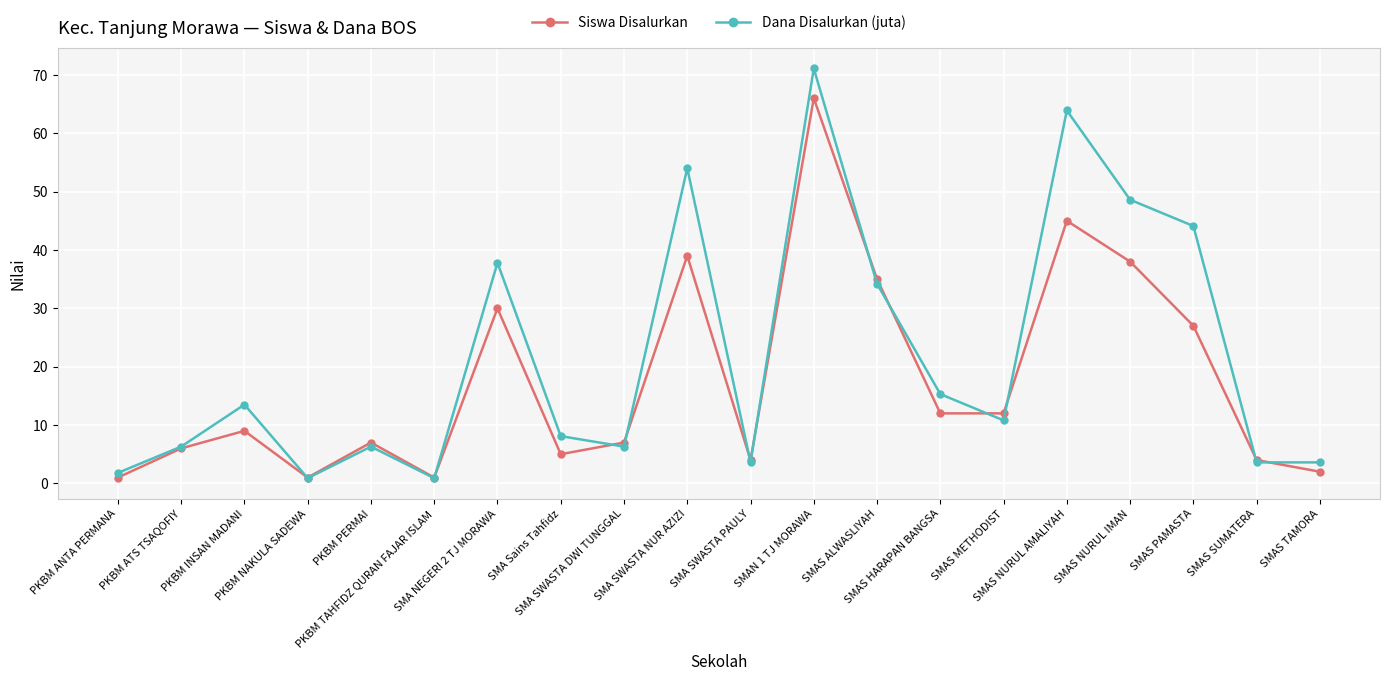

Which series has the largest total across all categories?

Dana Disalurkan (juta)